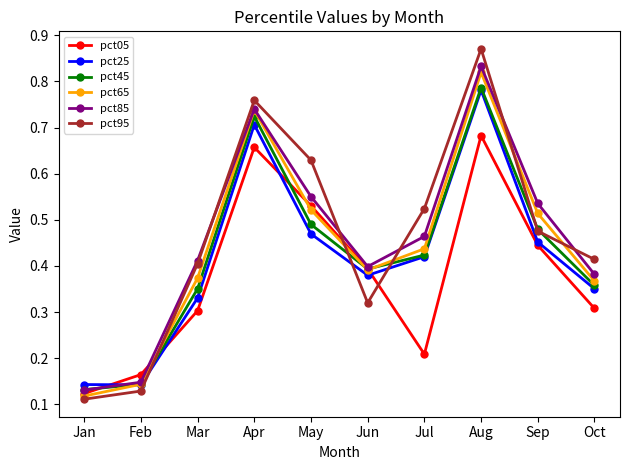

Is it true that pct85 equals 0.1 at Jun?

False